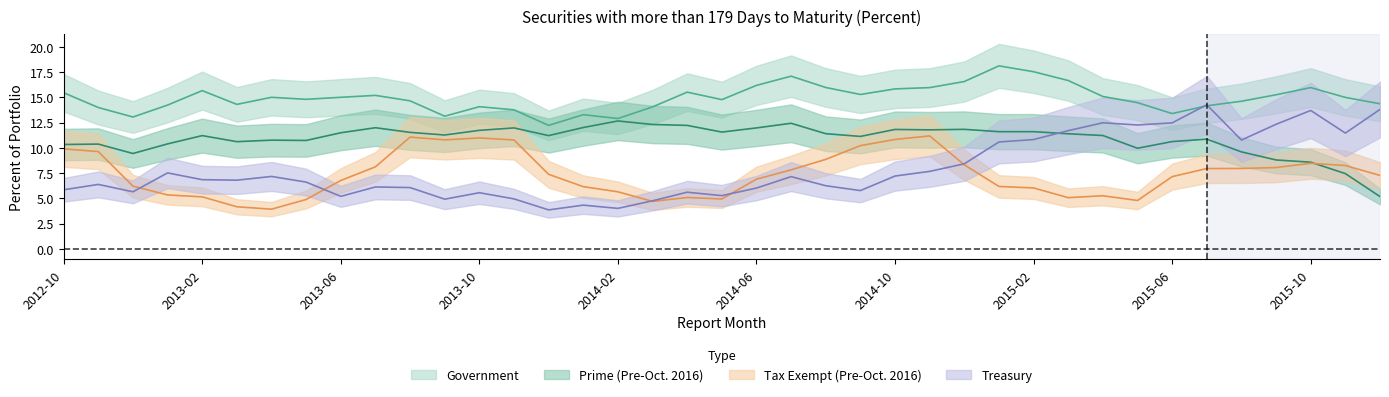

How many distinct data groups are displayed?

4